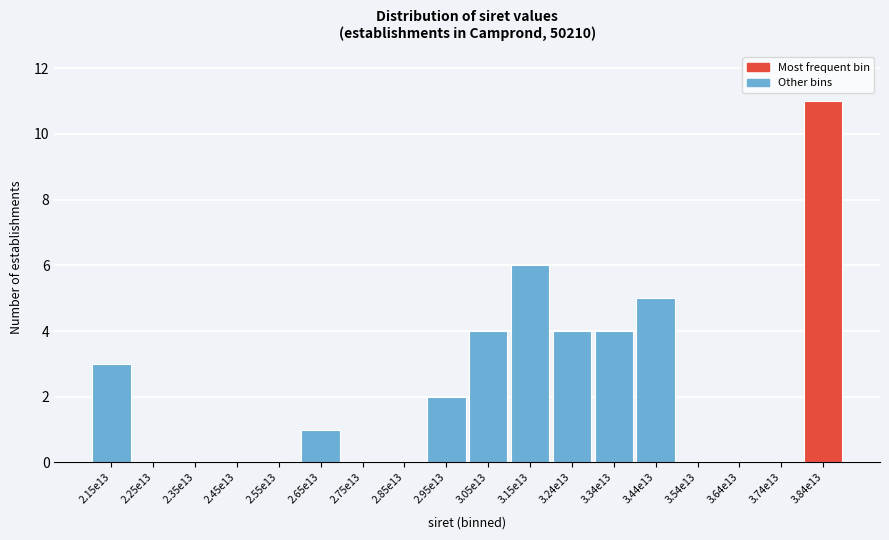

Reading right to left, what are all the values shown in this chart?

3.84e13=11	3.74e13=0	3.64e13=0	3.54e13=0	3.44e13=5	3.34e13=4	3.24e13=4	3.15e13=6	3.05e13=4	2.95e13=2	2.85e13=0	2.75e13=0	2.65e13=1	2.55e13=0	2.45e13=0	2.35e13=0	2.25e13=0	2.15e13=3